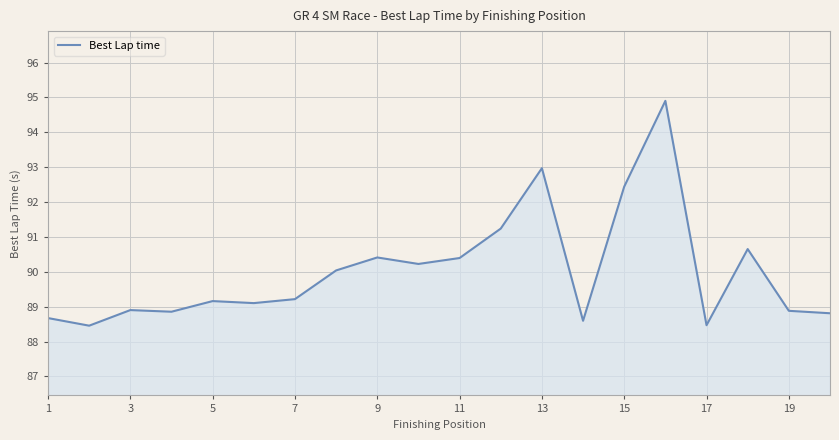

What is the difference between the maximum and minimum values?

6.4